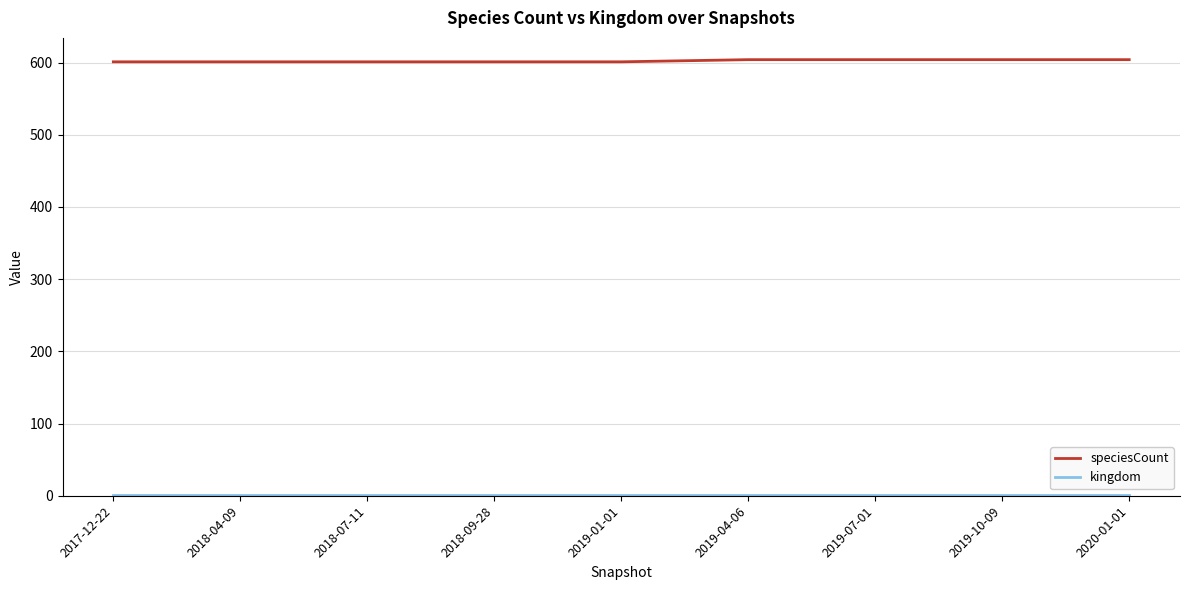

The value of speciesCount at 2019-10-09 is 960. True or false?

False